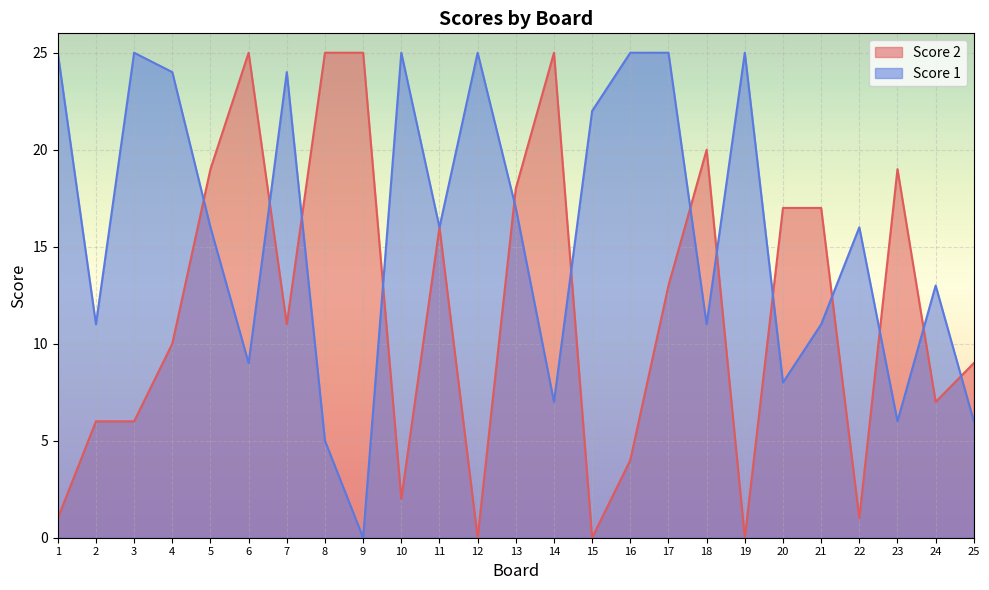

The Score 1 series shows 16 at 22. True or false?

True